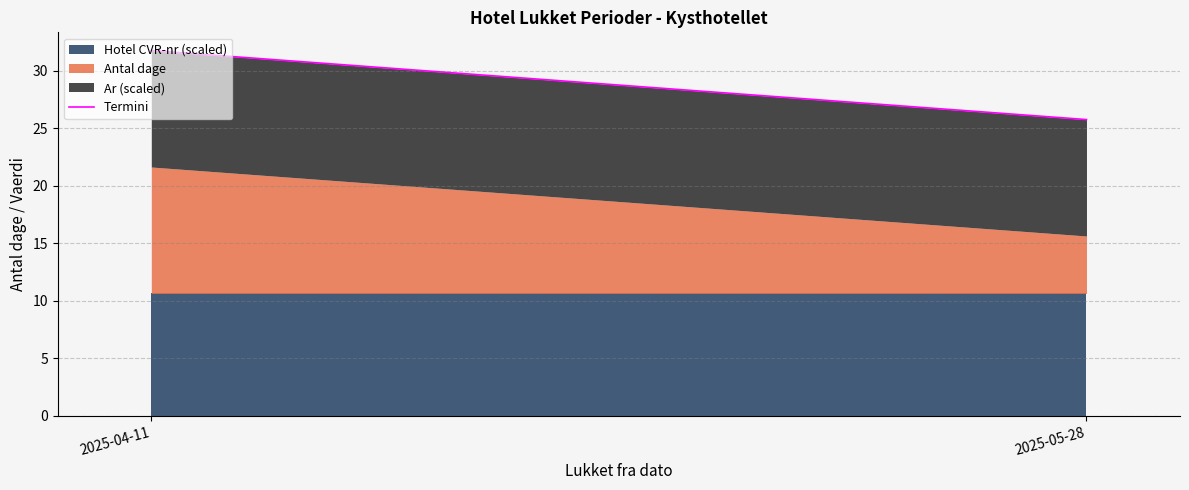

What position from the right is 2025-05-28?

1